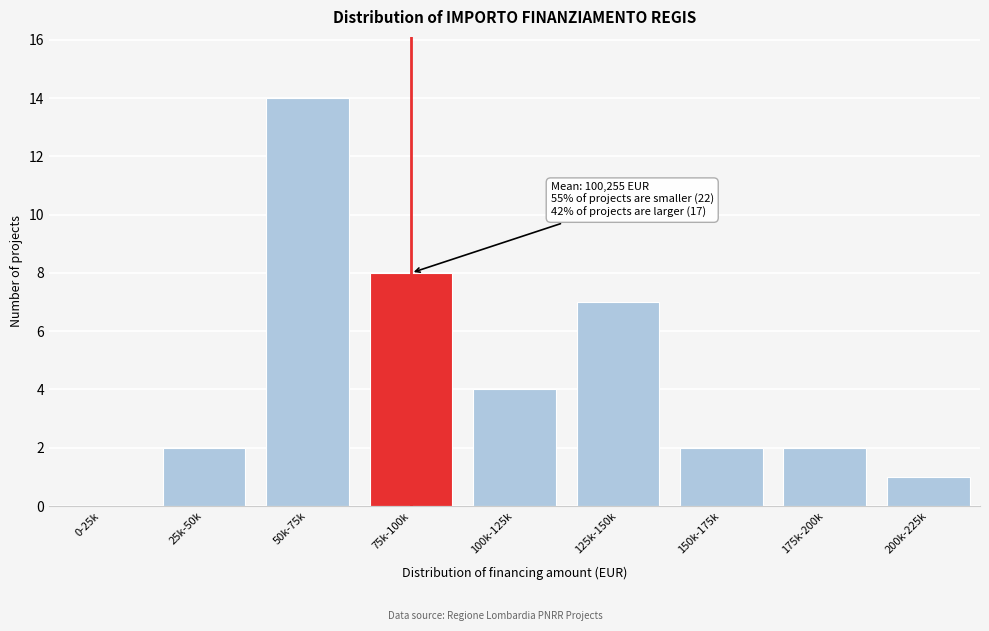

Reading left to right, extract all data points from this chart.

0-25k=0	25k-50k=2	50k-75k=14	75k-100k=8	100k-125k=4	125k-150k=7	150k-175k=2	175k-200k=2	200k-225k=1